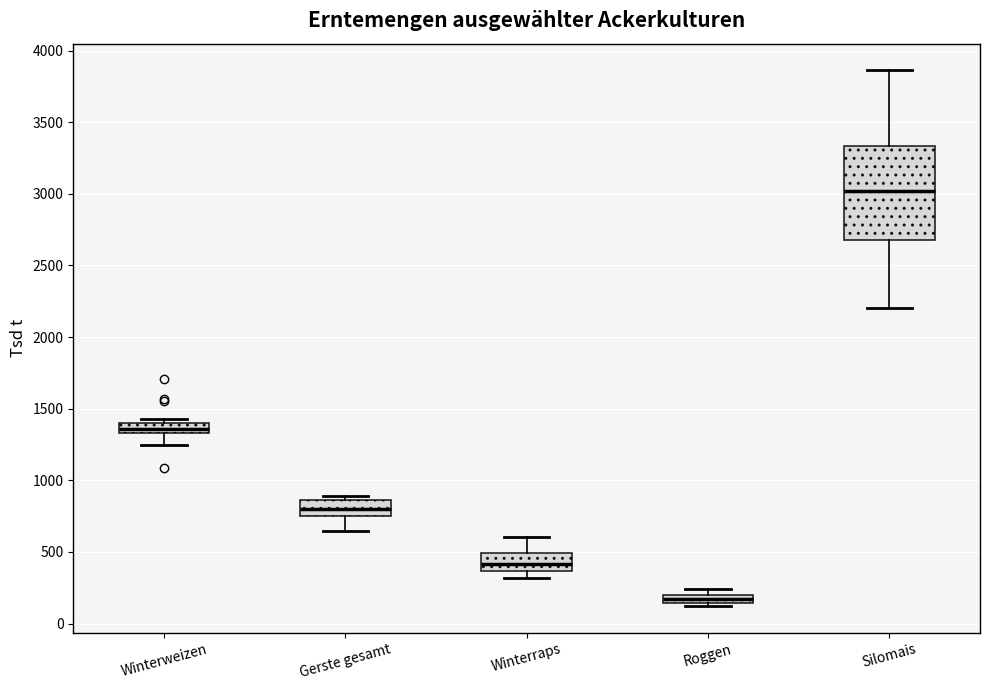

Which box has the lowest median line?

Roggen